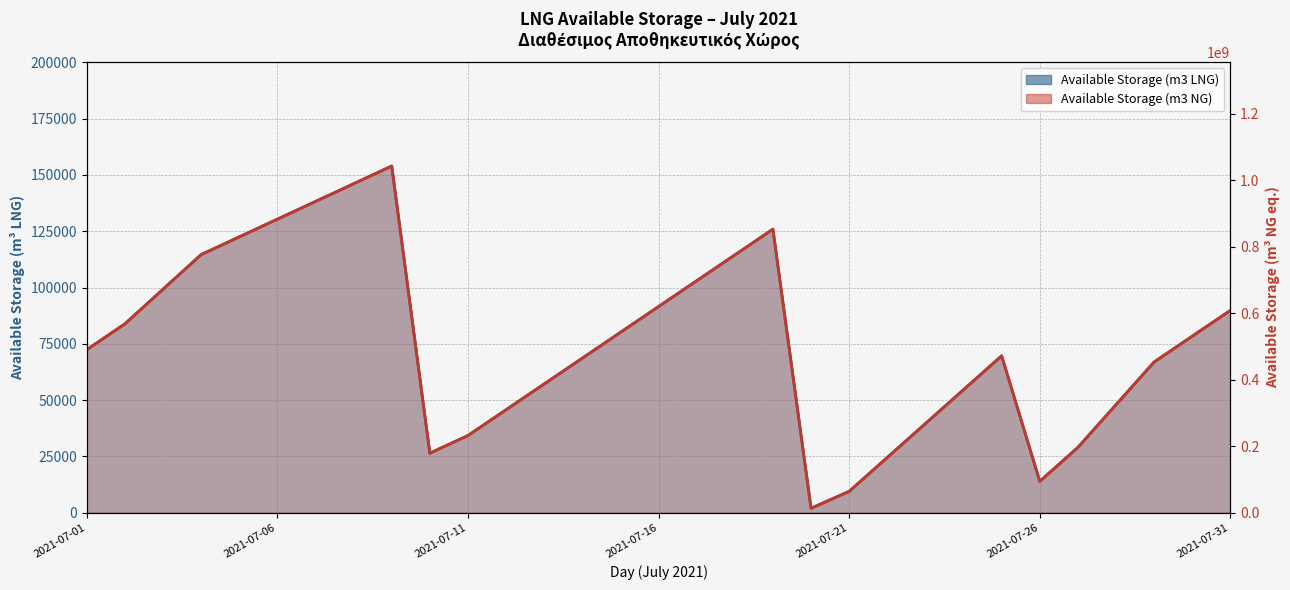

In Available Storage (m3 LNG), how many points are higher than both neighbors (excluding endpoints)?

3